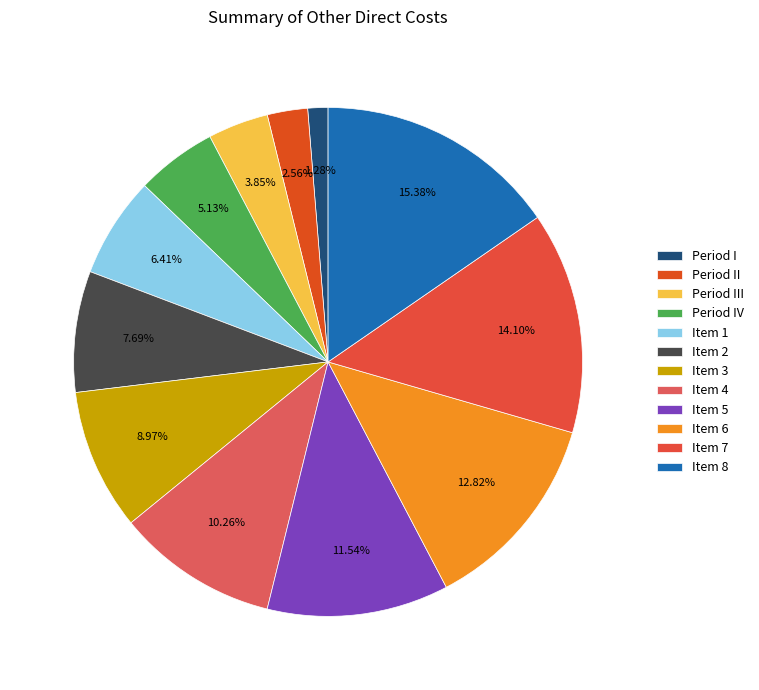

To the nearest percent, what is the average slice percentage?

8%